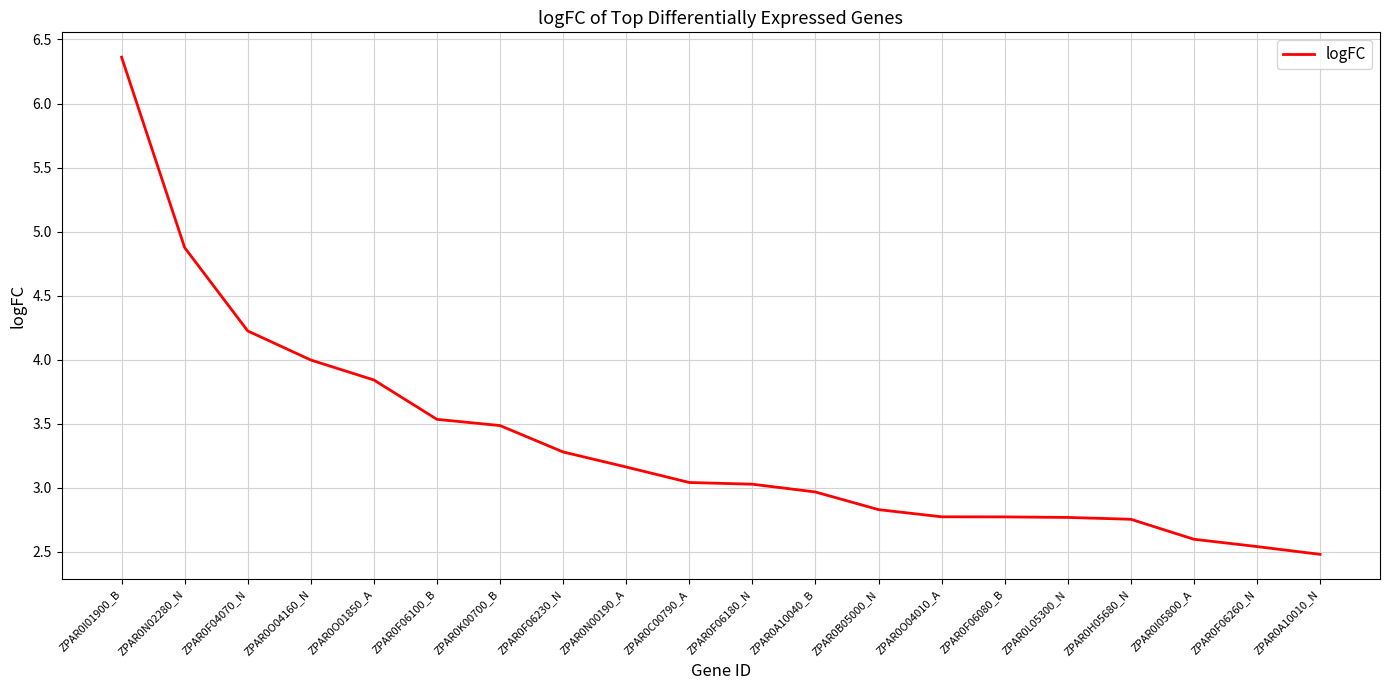

What is the difference between the values at ZPAR0I01900_B and ZPAR0O04160_N?

2.4